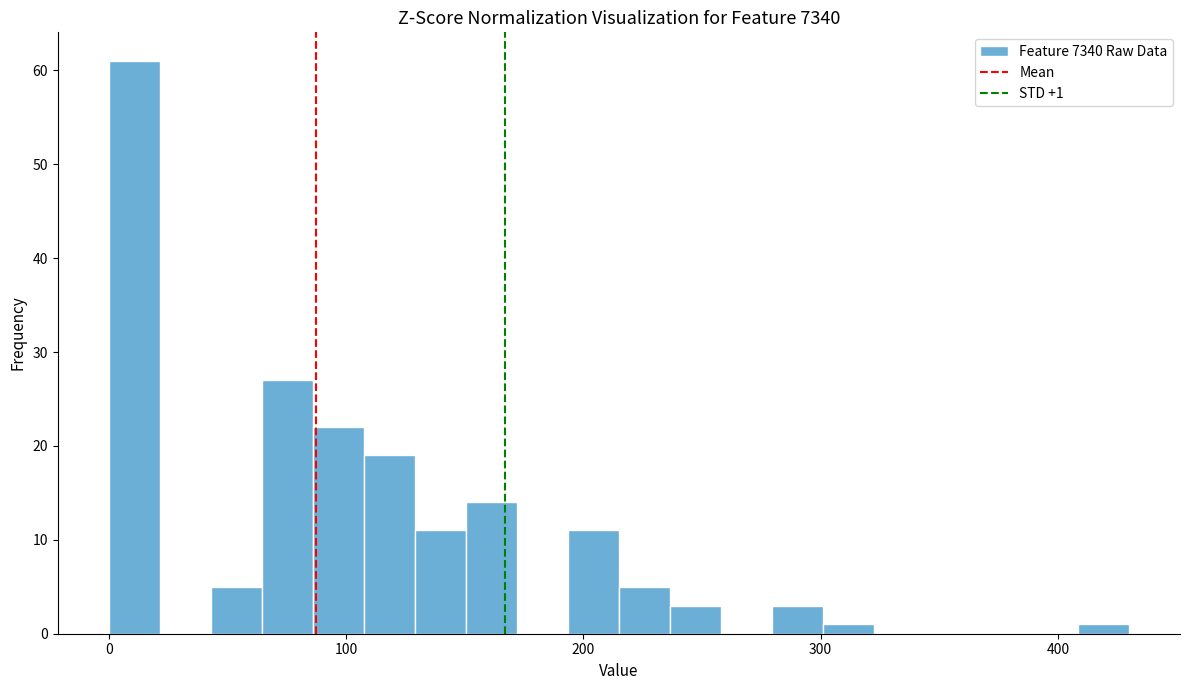

Read against the x-axis, roughly where is the centre of the tallest bar?

10